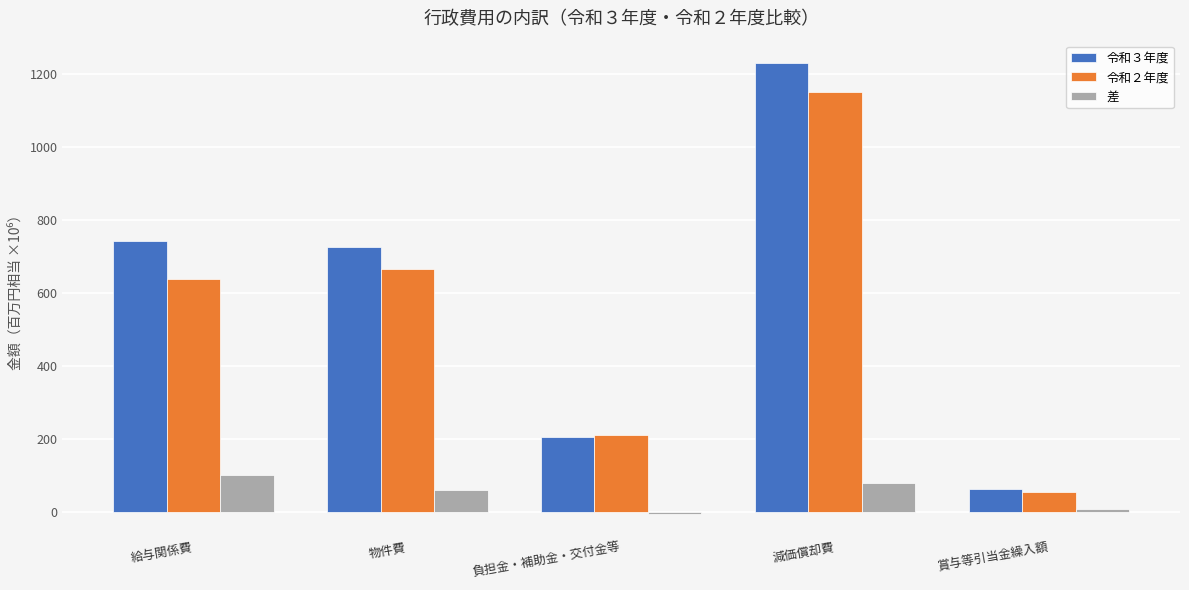

How many positive values does the 差 series have?

4